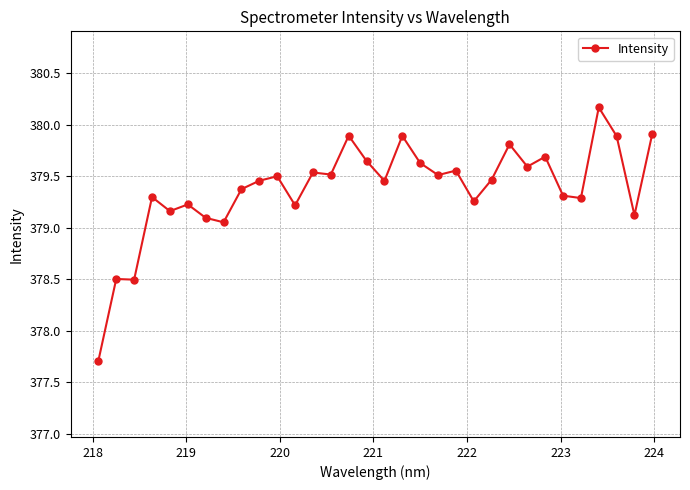

True or false: the data has more than 0 interior local peaks.

True